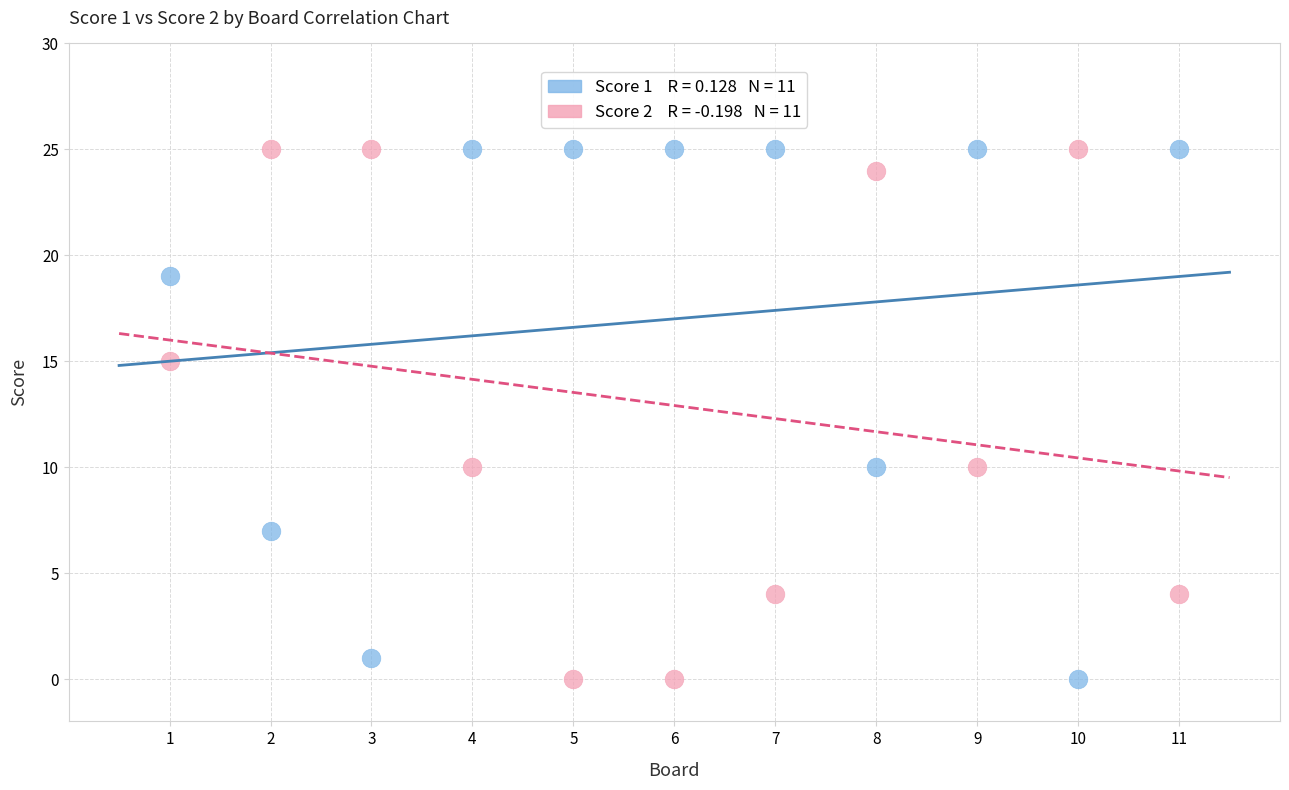

Across all data points, what is the range of X values (max minus min)?

10